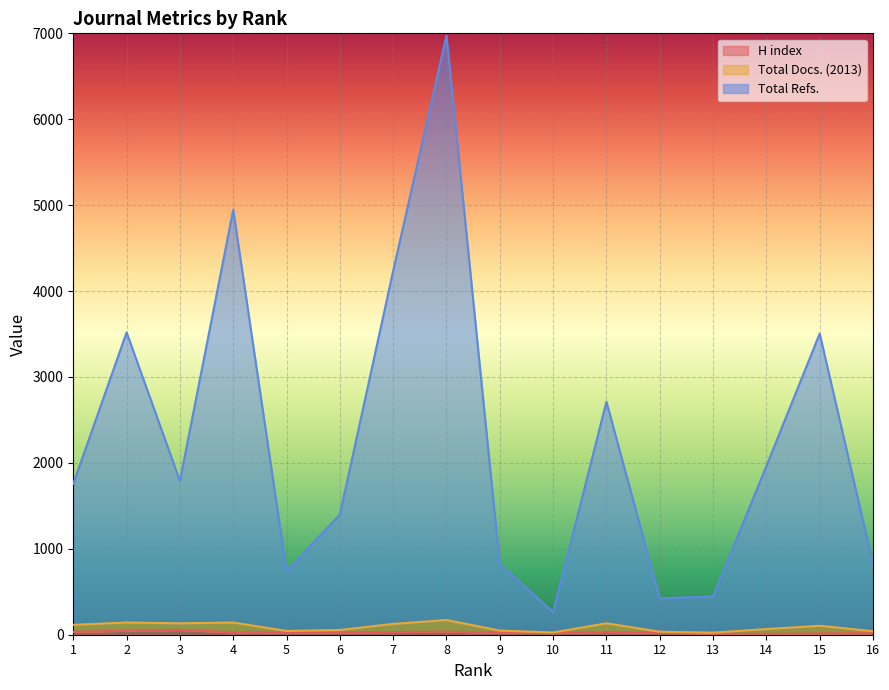

At which label is H index closest to 32?

11